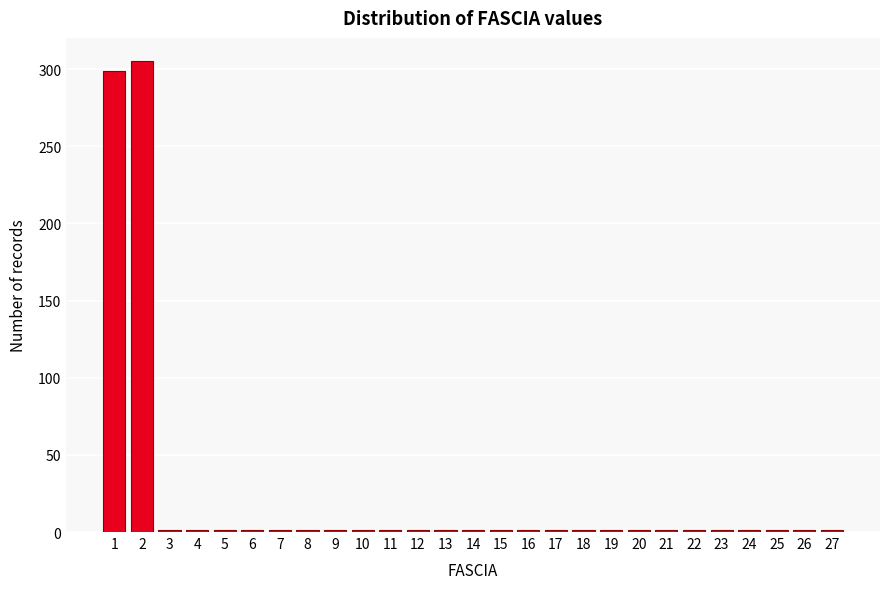

Reading left to right, extract all data points from this chart.

1=299	2=305	3=1	4=1	5=1	6=1	7=1	8=1	9=1	10=1	11=1	12=1	13=1	14=1	15=1	16=1	17=1	18=1	19=1	20=1	21=1	22=1	23=1	24=1	25=1	26=1	27=1